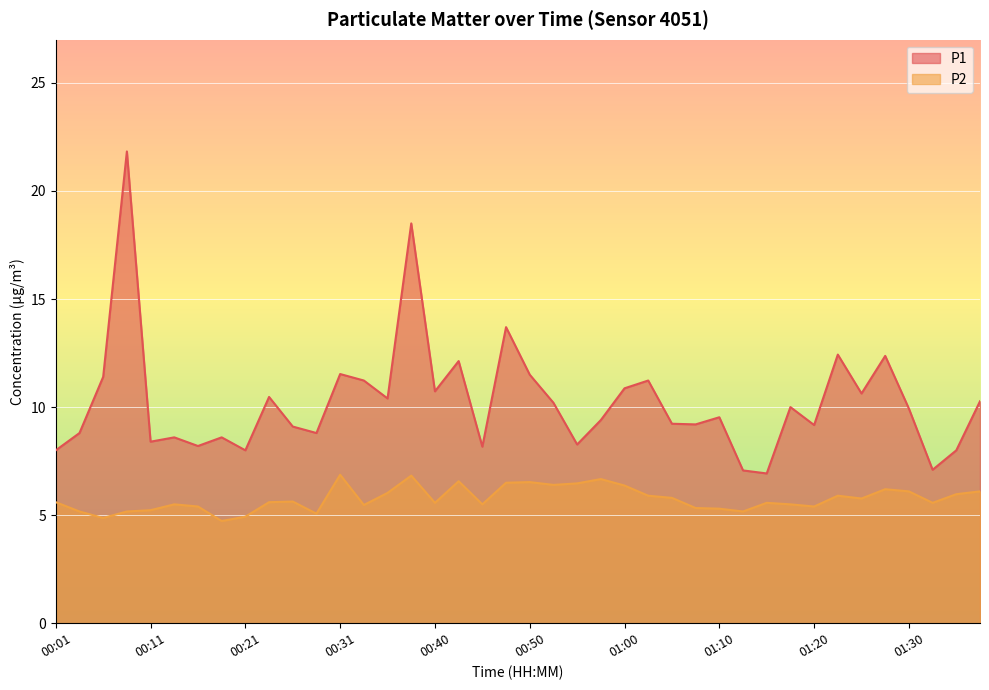

True or false: P1 has a value of 12.8 at 00:19.

False